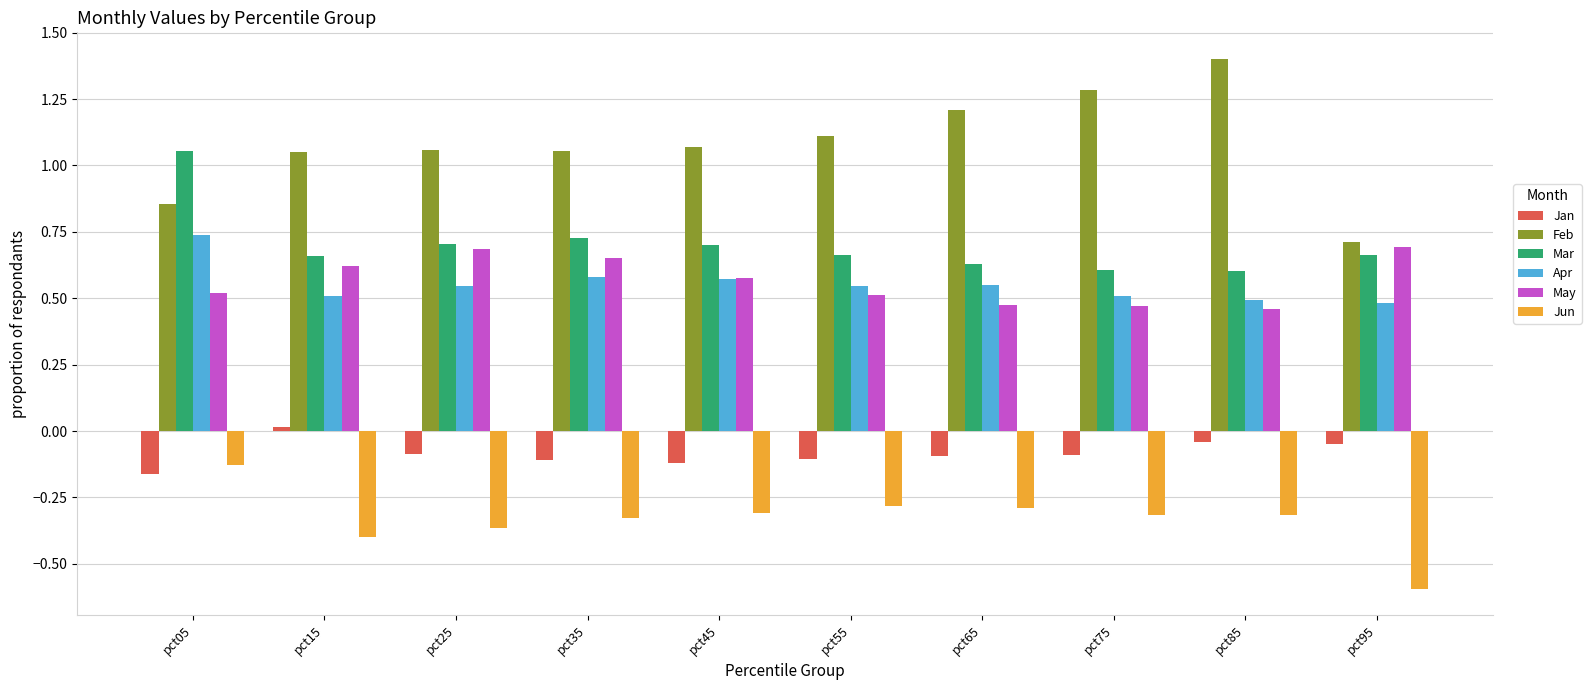

The Mar series shows 1.2 at pct35. True or false?

False